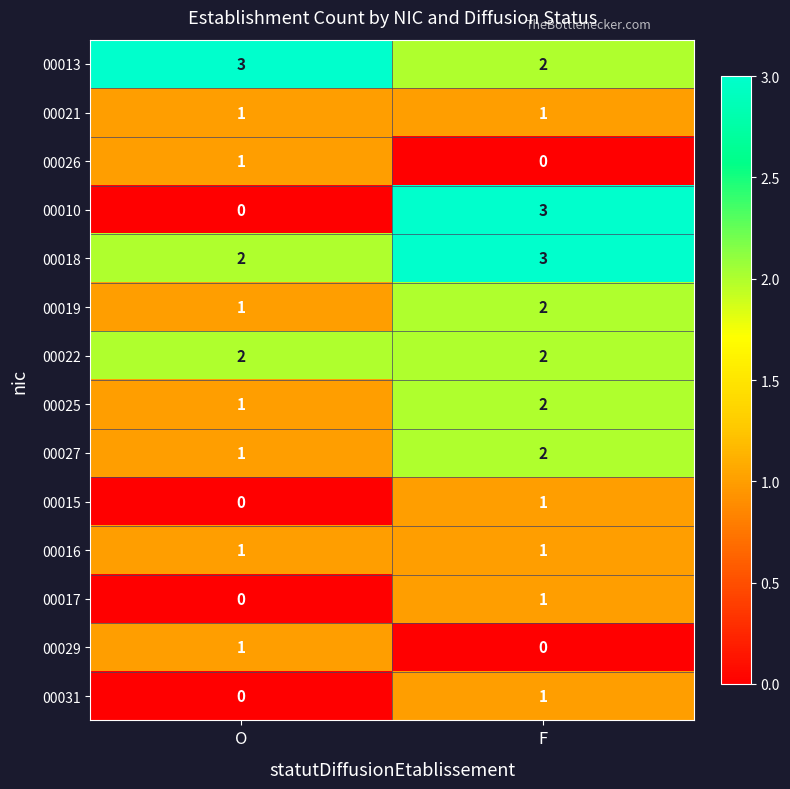

At which label does 00015 reach its peak?

F